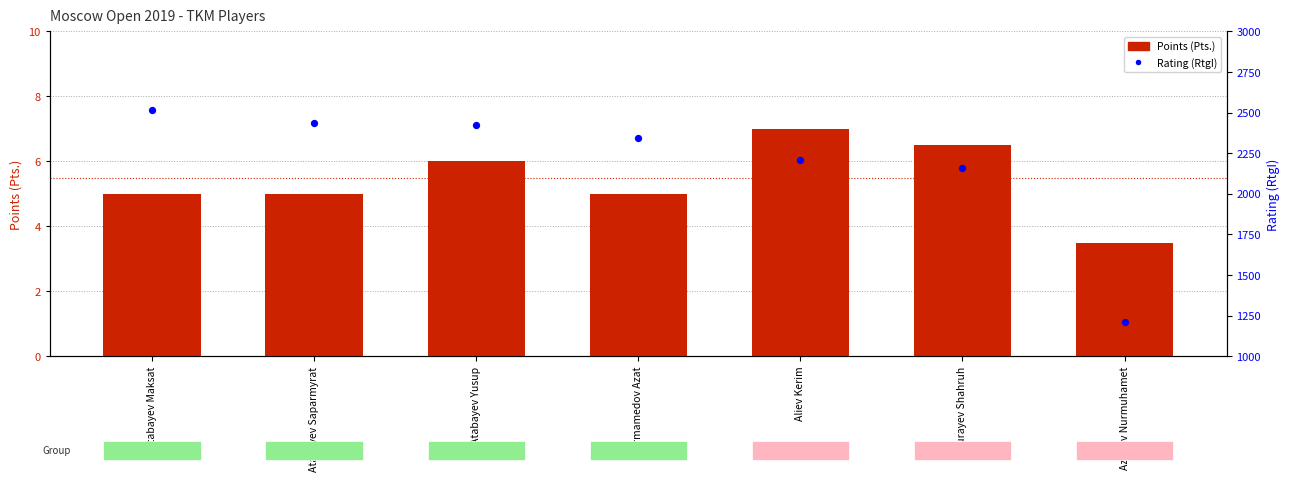

At which category is the sum across all series the highest?

Atabayev Maksat